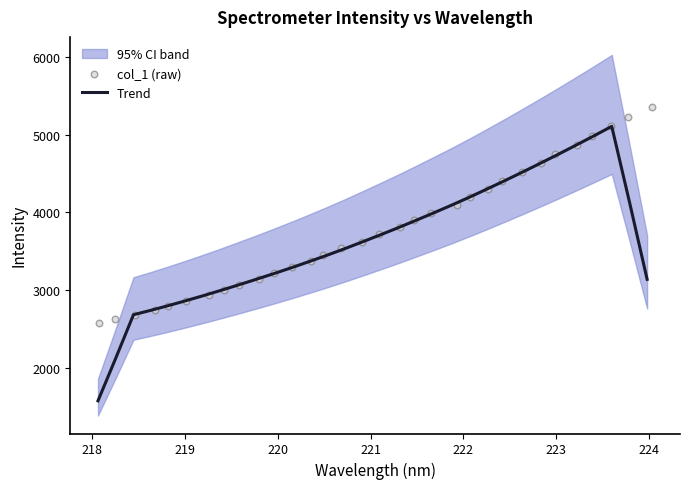

At how many categories does at least one series exceed 2242?

32